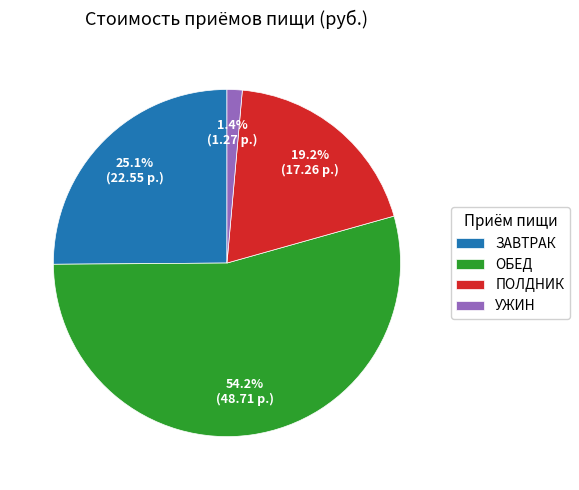

To the nearest percent, what portion does ЗАВТРАК represent?

25%